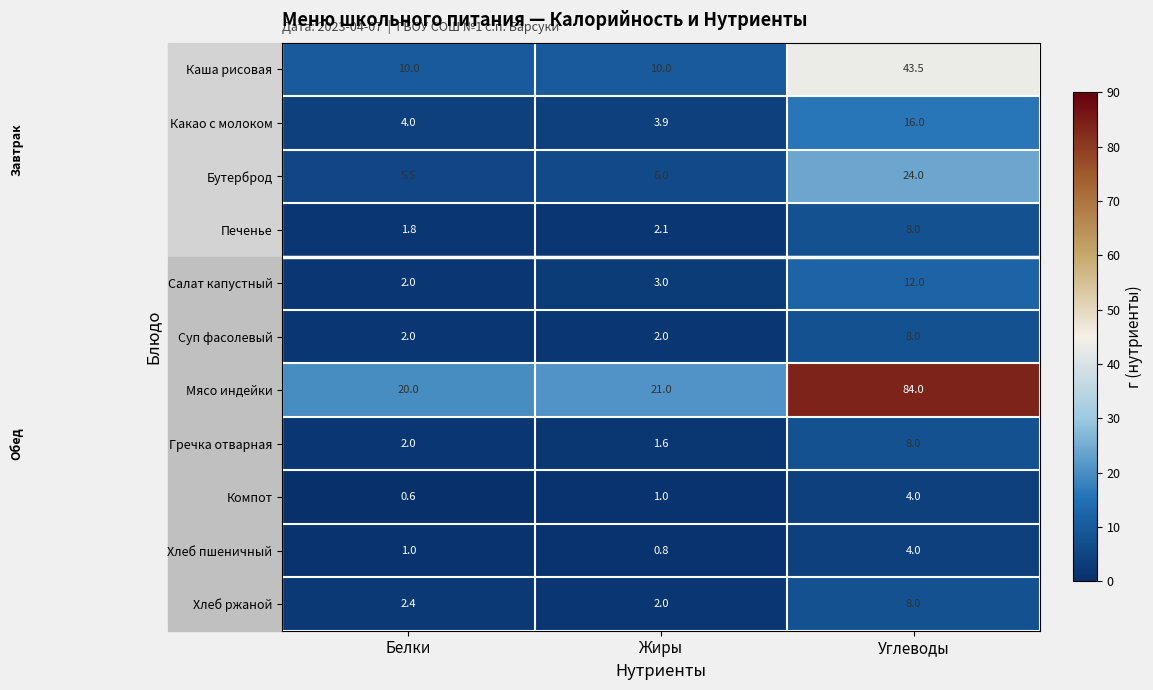

The Бутерброд series shows 8.4 at Углеводы. True or false?

False